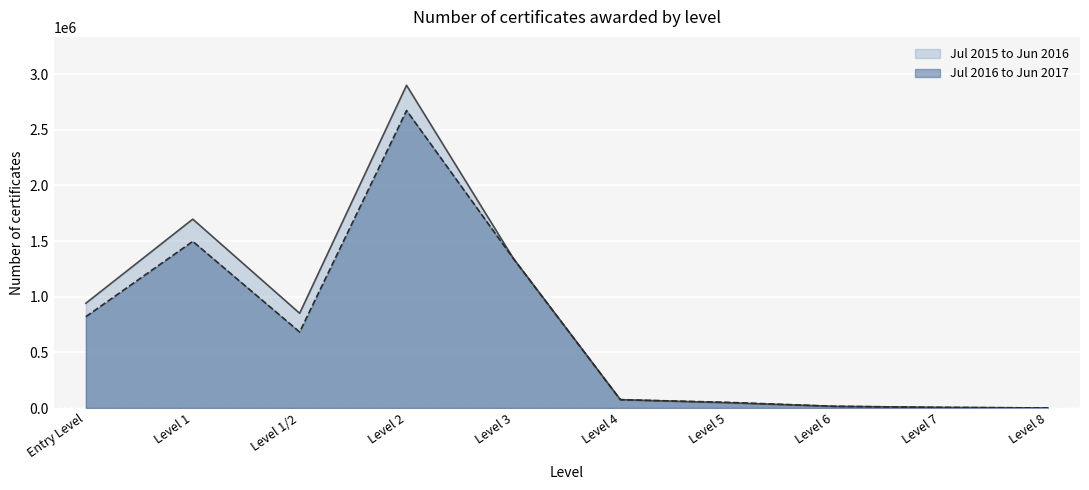

At how many categories does at least one series exceed 1899272?

1